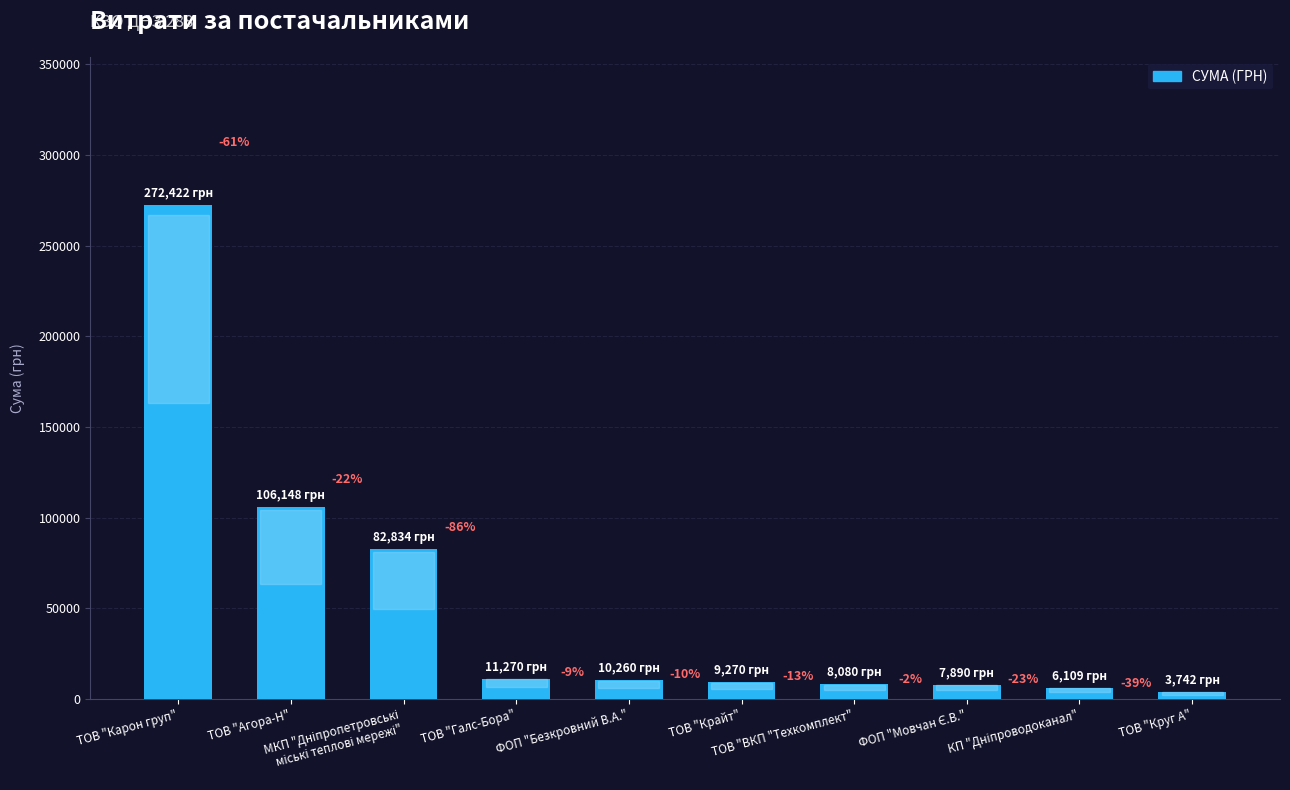

True or false: the data shows 8080.0 at ТОВ "ВКП "Техкомплект".

True